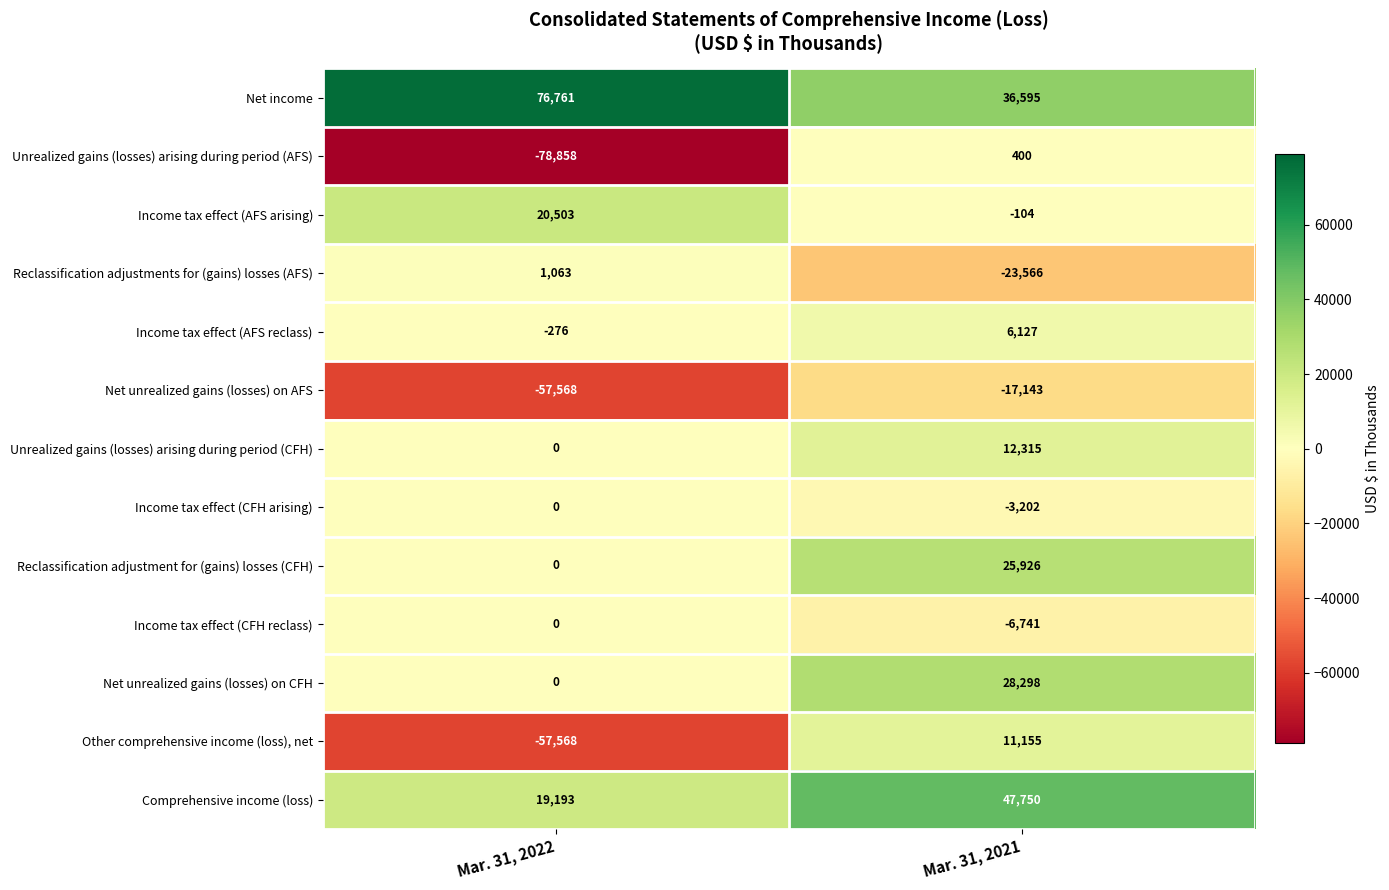

The value of Reclassification adjustment for (gains) losses (CFH) at Mar. 31, 2022 is 11681. True or false?

False